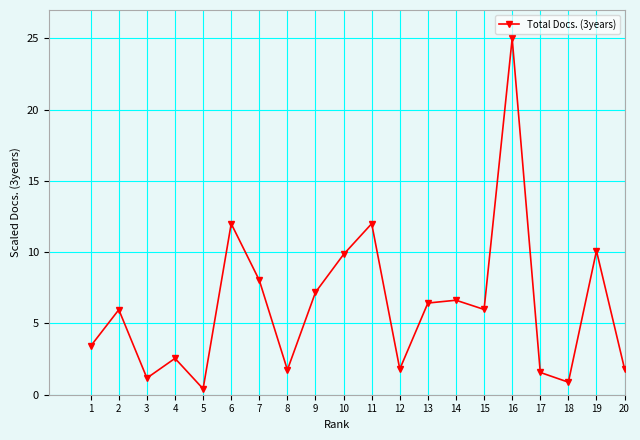

What is the sum of the values at 5 and 12?

2.2